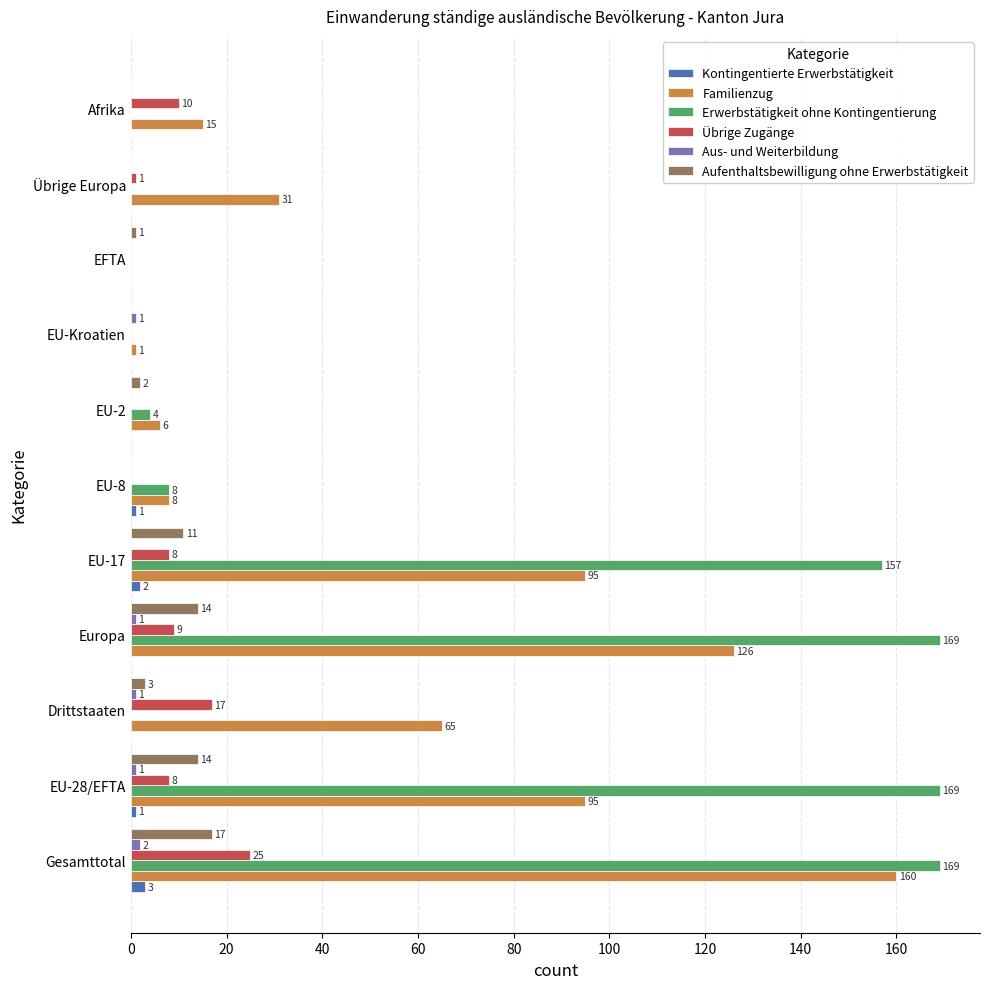

Read the Erwerbstätigkeit ohne Kontingentierung value at Gesamttotal.

169